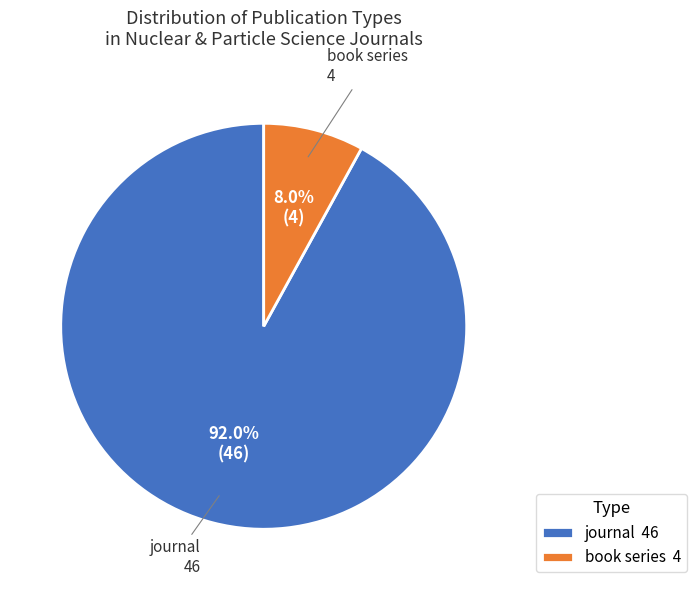

To the nearest percent, what is the combined percentage of journal and book series?

100%